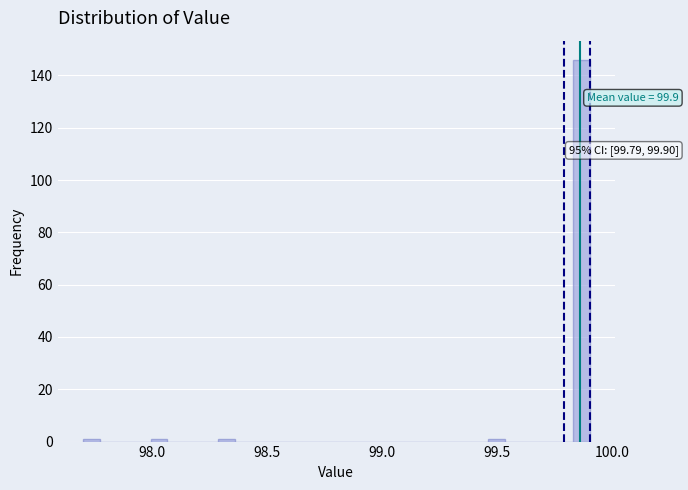

Around what value on the x-axis is the tallest bar? Give the approximate position of its centre, as read against the axis.

99.85